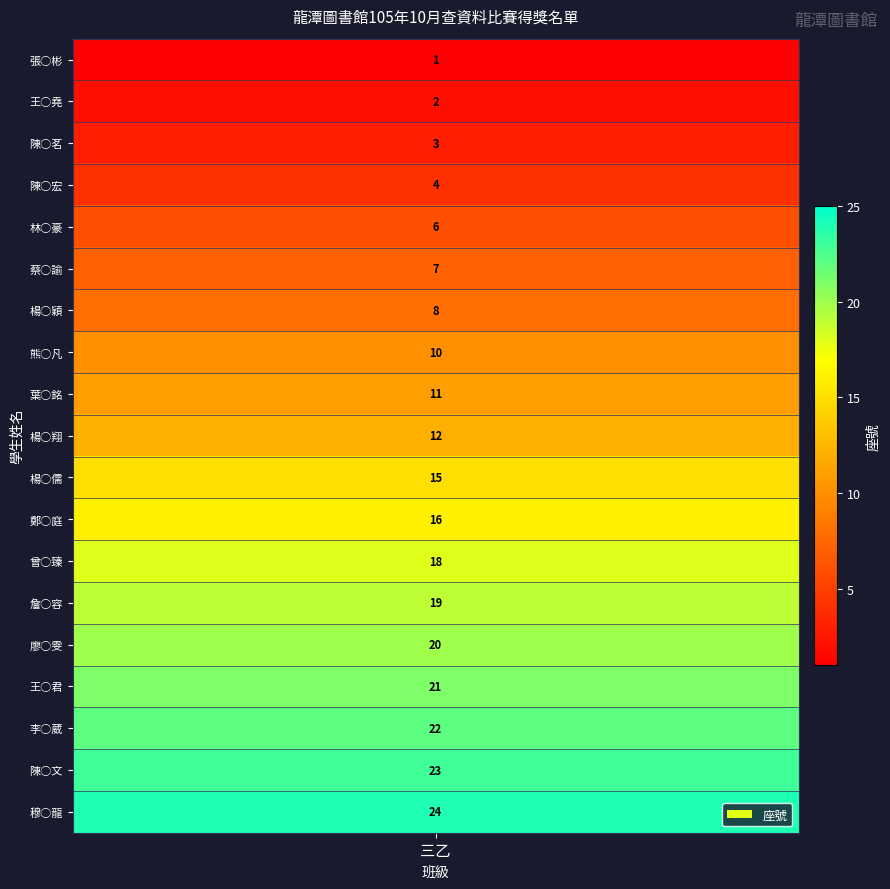

Between 王○堯 and 楊○翔, which series saw the biggest shift?

1